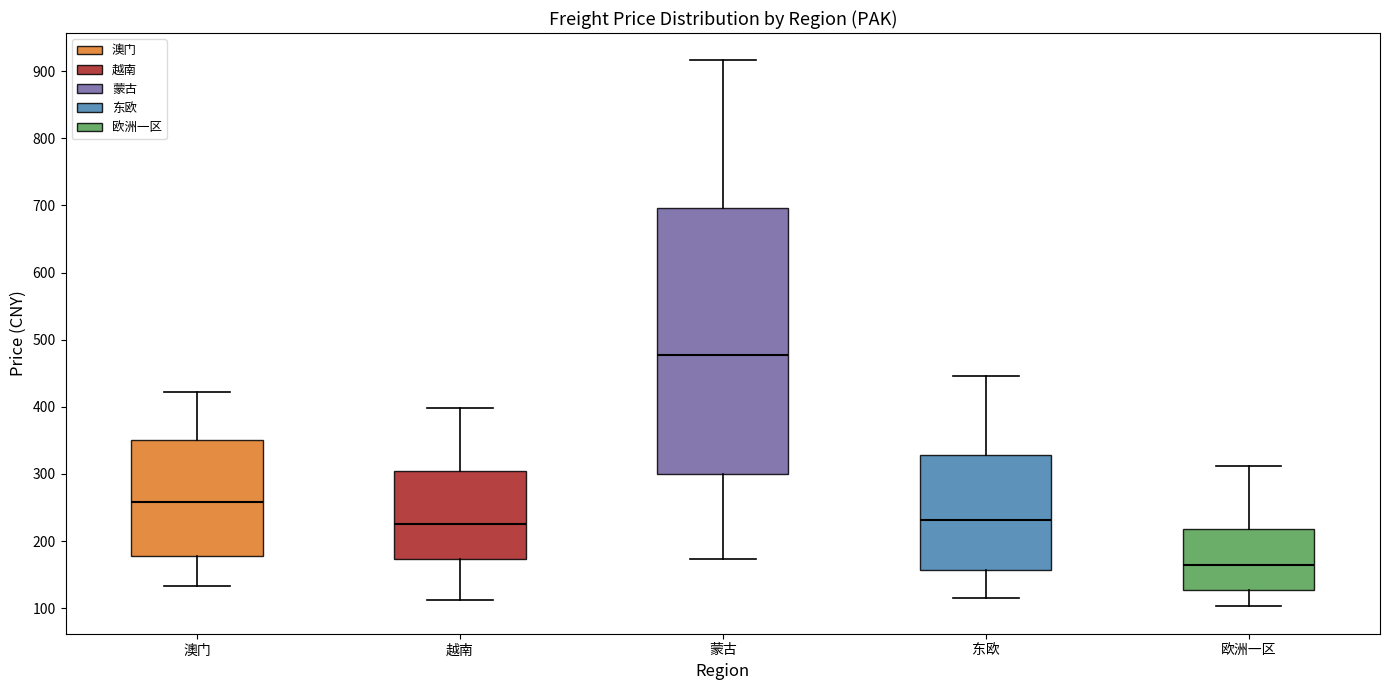

Reading left to right, transcribe this box plot: for each box, give where its median line is, the range the box spans, and where its two whiskers end, as read against the y-axis. The values are not printed on the chart, so give them approximately, as read against the axis.

澳门: median 260, box 180 to 350, whiskers 130 to 420
越南: median 230, box 170 to 300, whiskers 110 to 400
蒙古: median 480, box 300 to 700, whiskers 170 to 920
东欧: median 230, box 160 to 330, whiskers 120 to 450
欧洲一区: median 160, box 130 to 220, whiskers 100 to 310